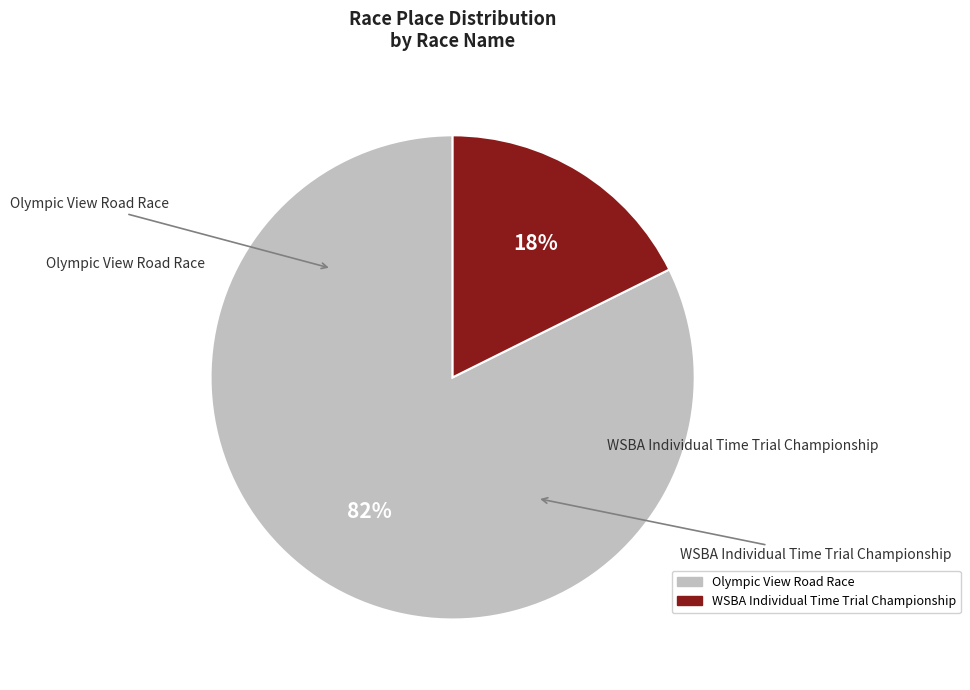

Rank the categories by value from lowest to highest.

WSBA Individual Time Trial Championship, Olympic View Road Race